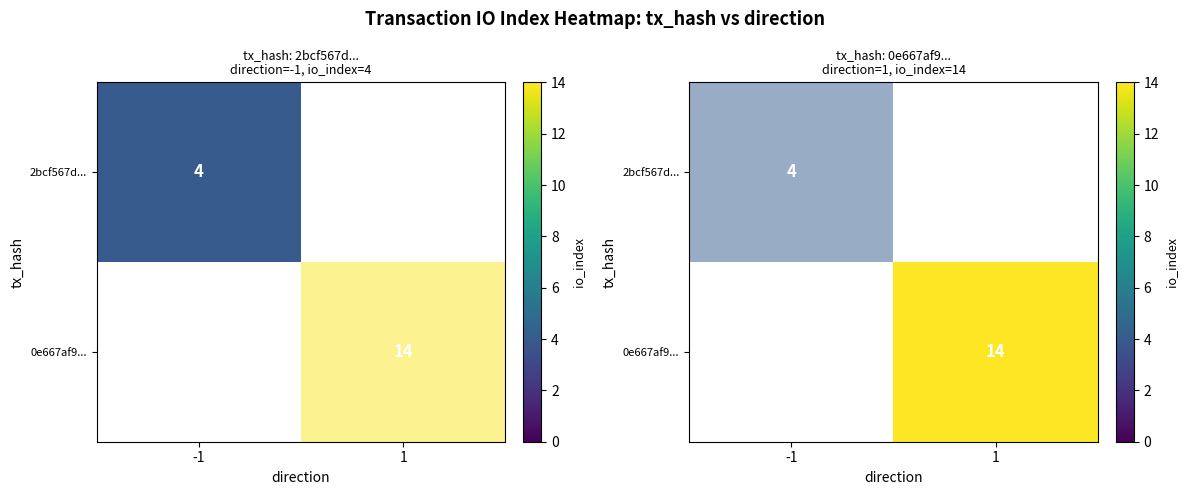

At which label does 2bcf567d... reach its peak?

-1